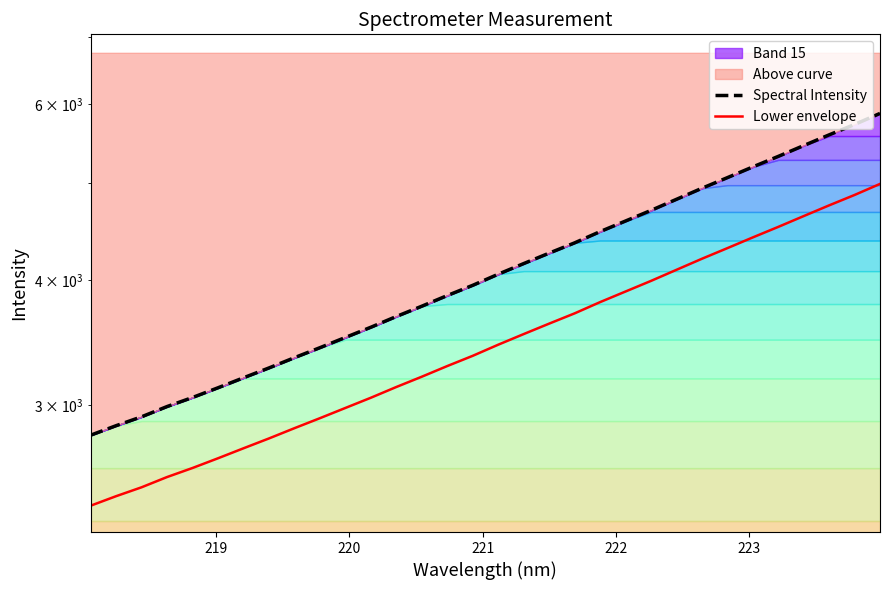

Count the number of categories in the chart.

32